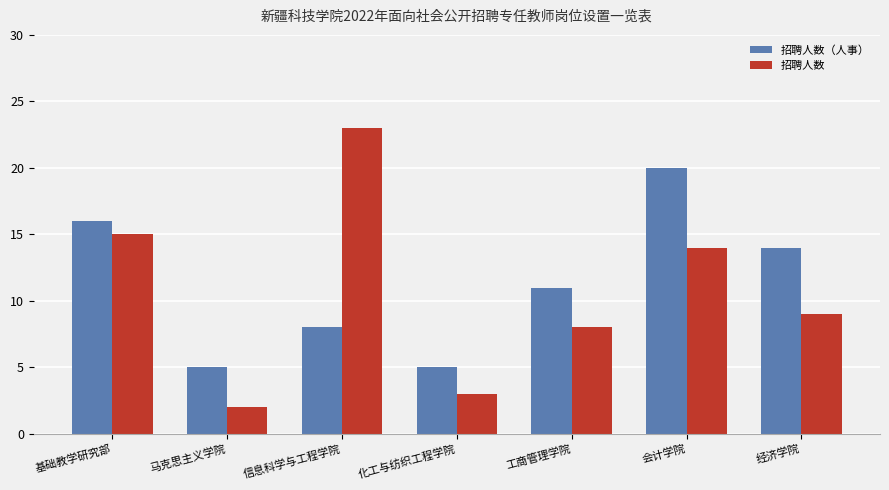

Is the value of 招聘人数（人事） at 马克思主义学院 greater than the value of 招聘人数 at 化工与纺织工程学院?

Yes